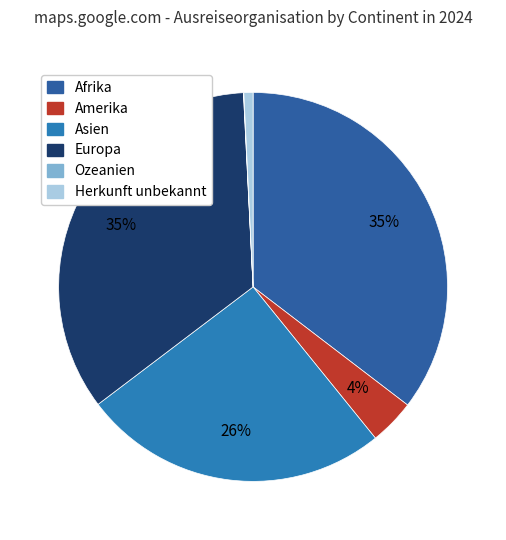

Is there any slice that represents more than half of the pie?

No